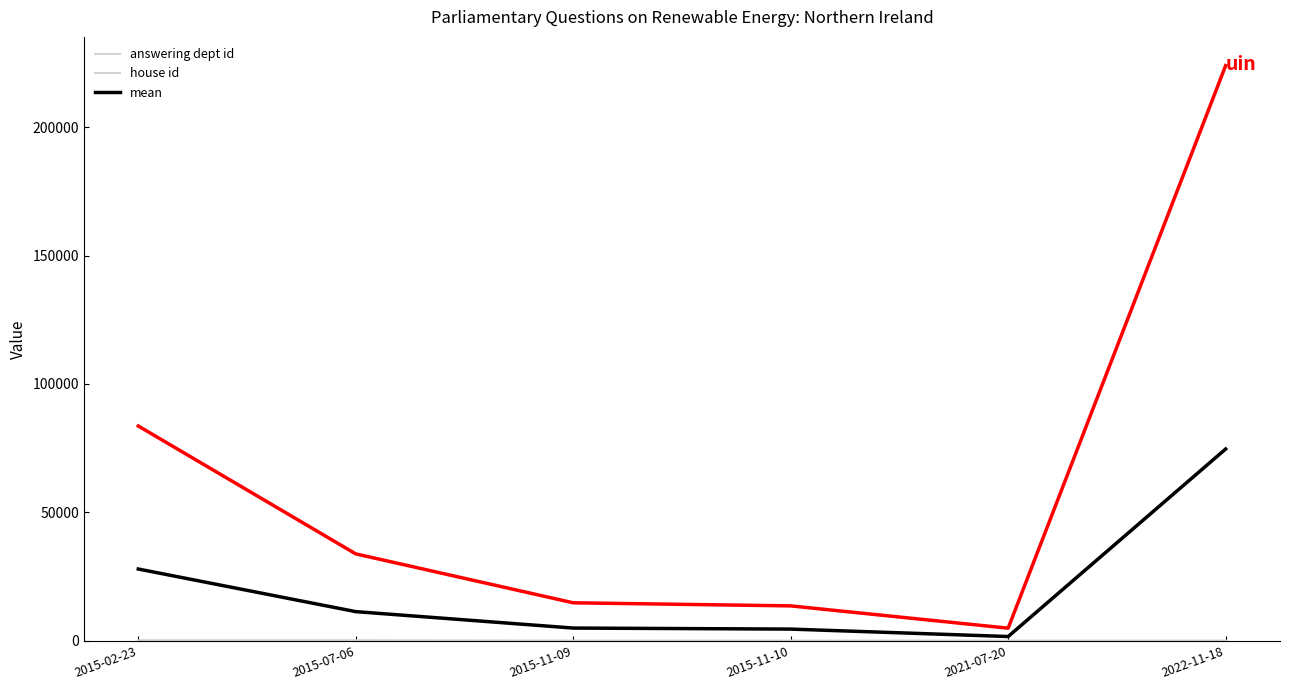

How many lines are shown in the chart?

4